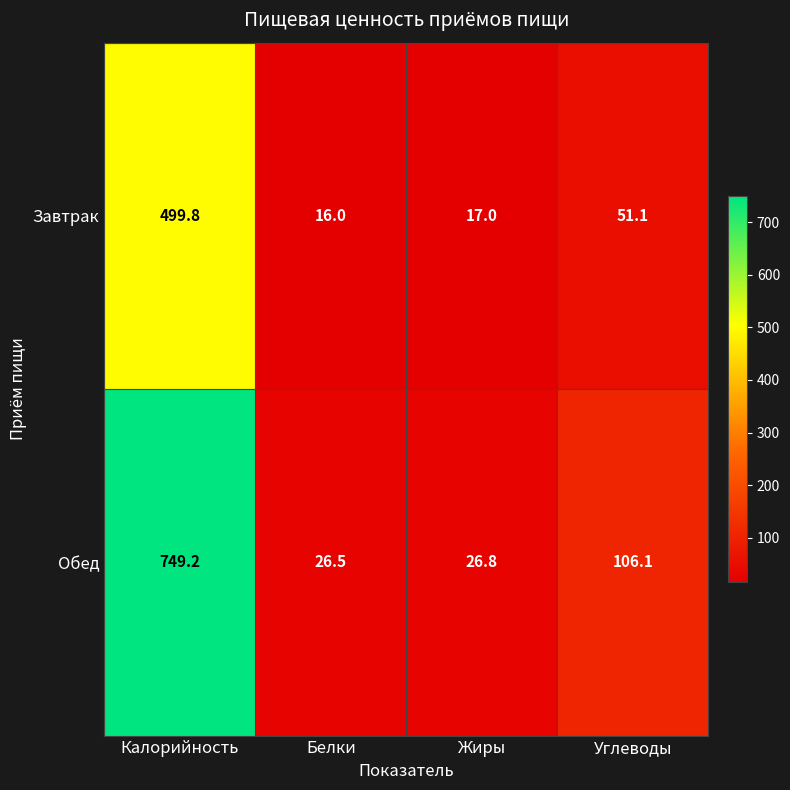

At which category does the chart reach its peak across all series?

Калорийность